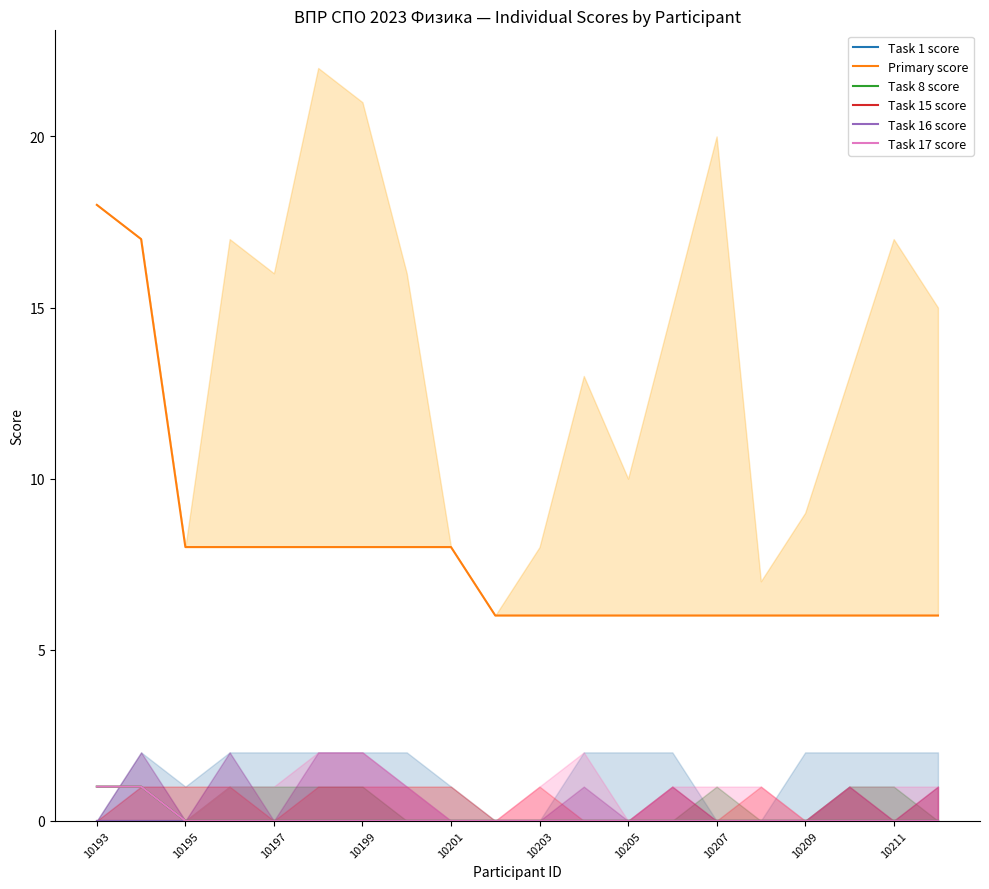

Is the value of Task 17 score at 10203 greater than the value of Task 1 score at 19?

No